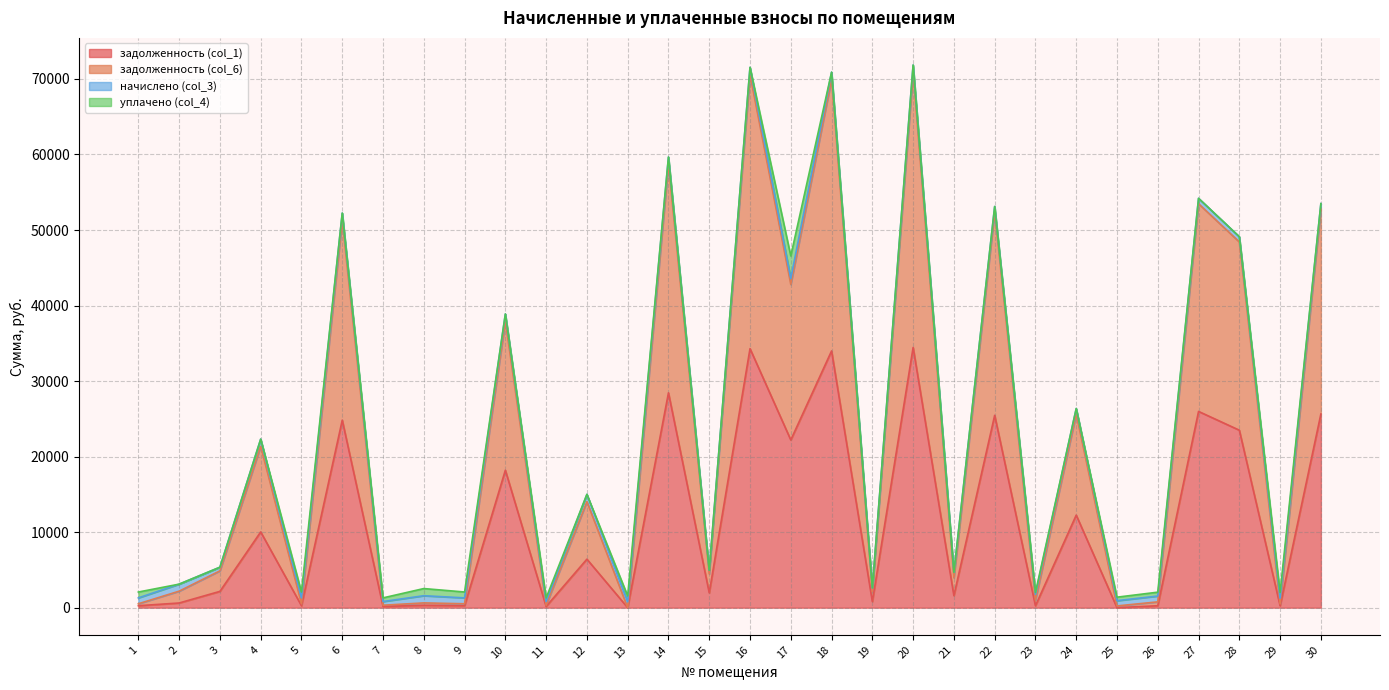

How many lines are shown in the chart?

4